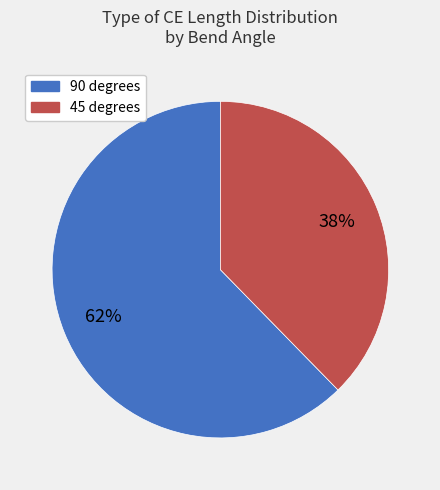

Is there a majority slice in this chart?

Yes